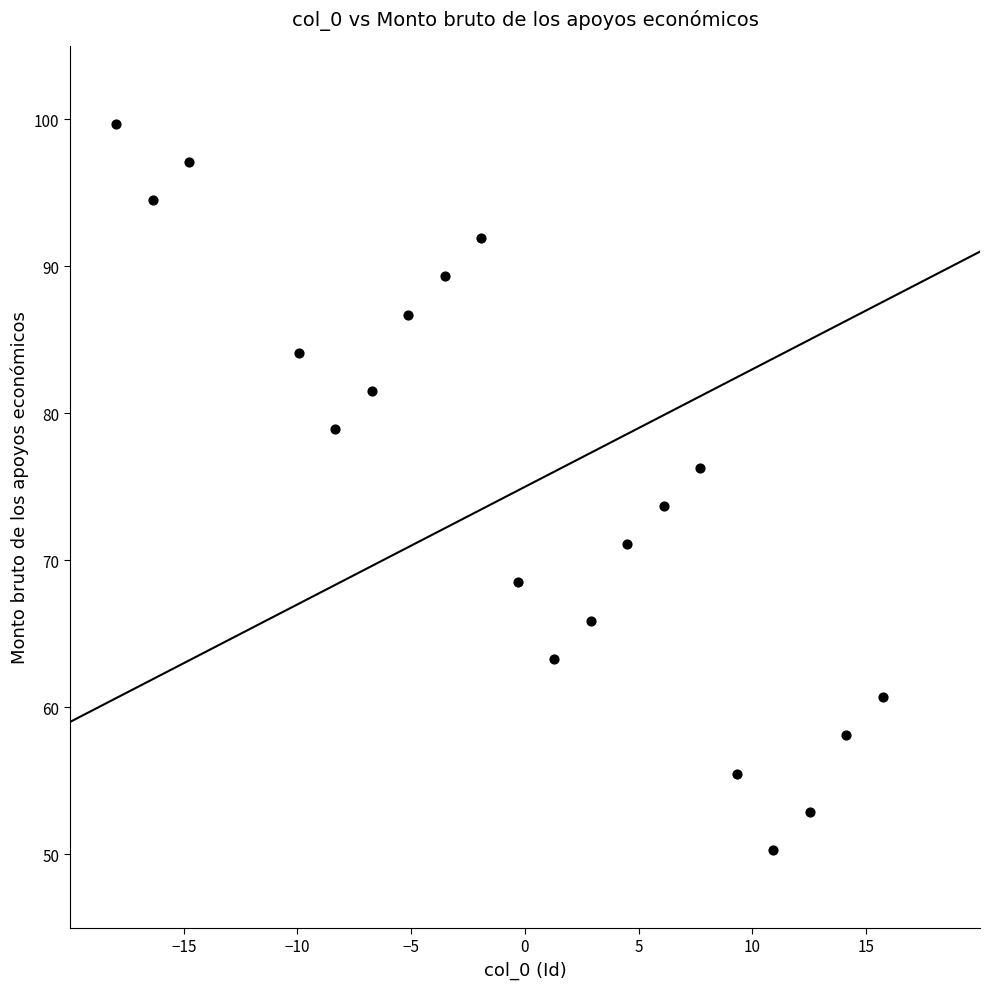

What is the range of Y values (max minus min)?

49.4